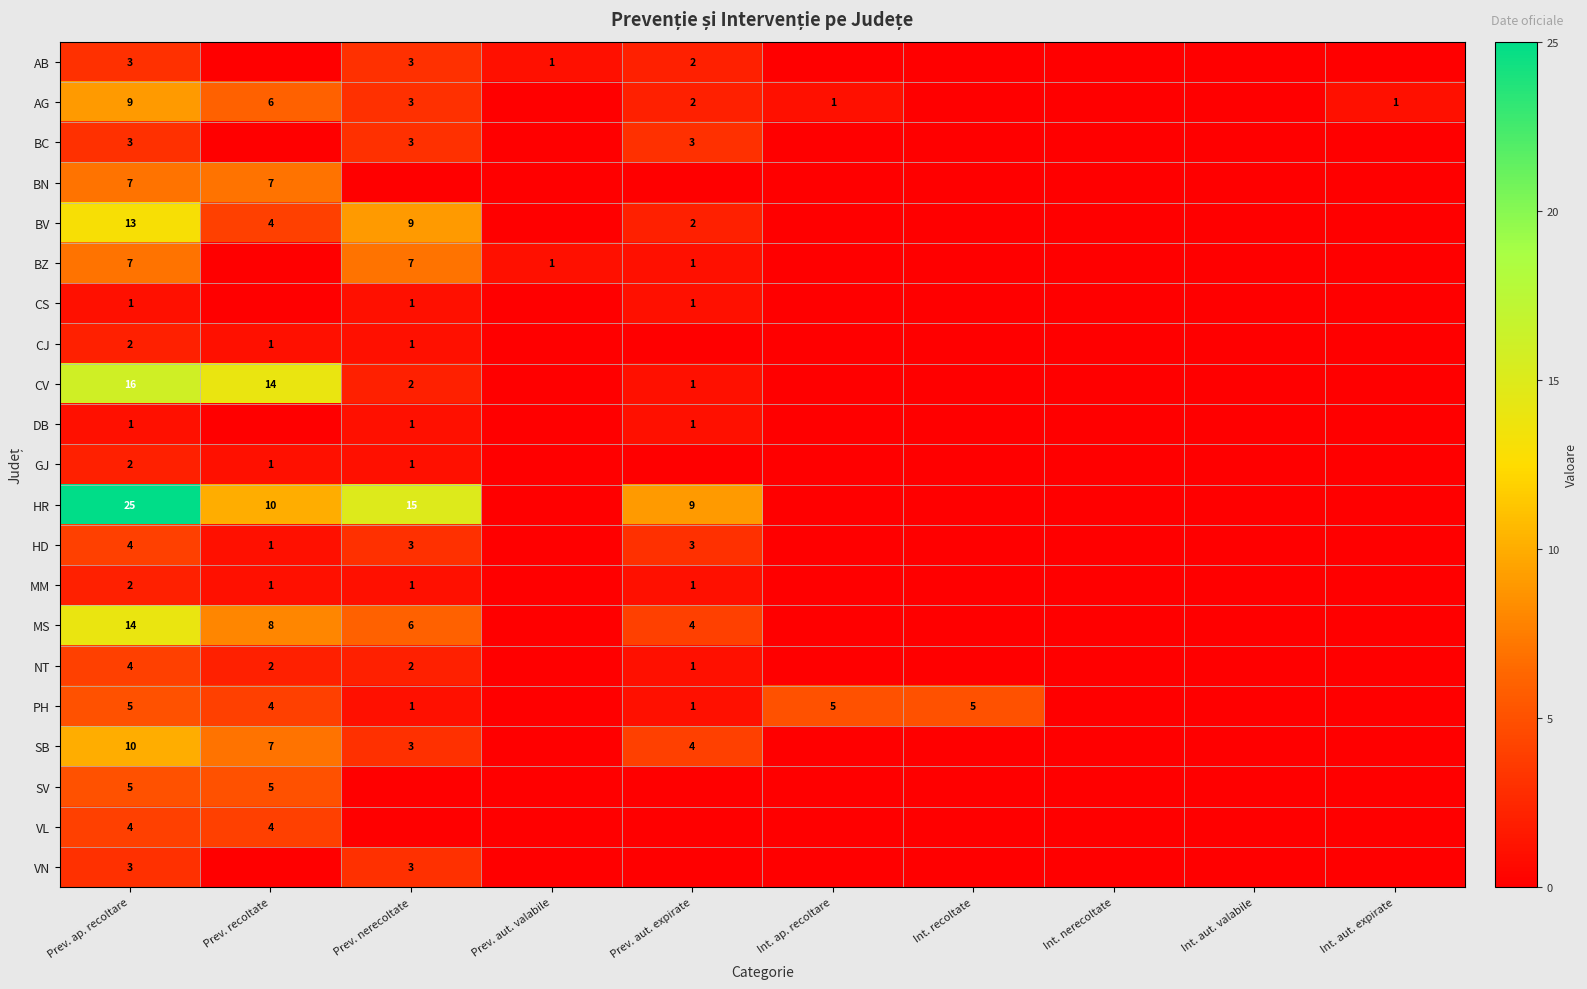

Is it true that VN equals 4 at Prev. ap. recoltare?

False